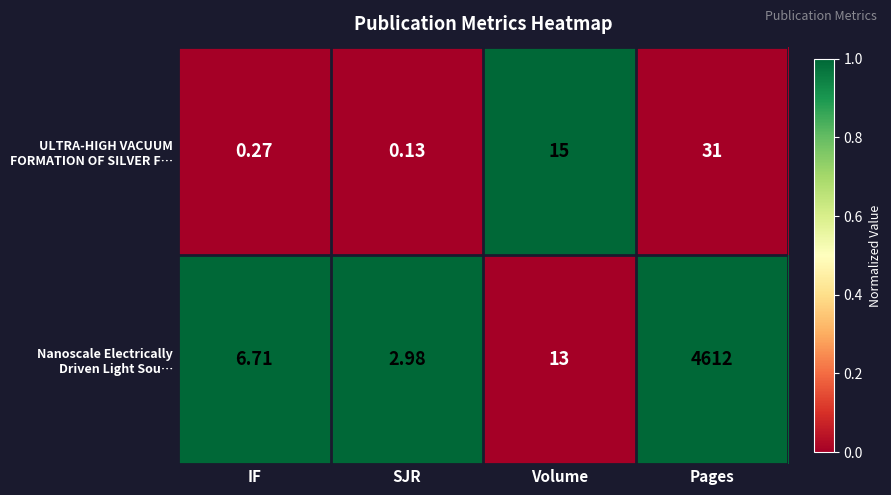

At which category is the sum across all series the highest?

Pages